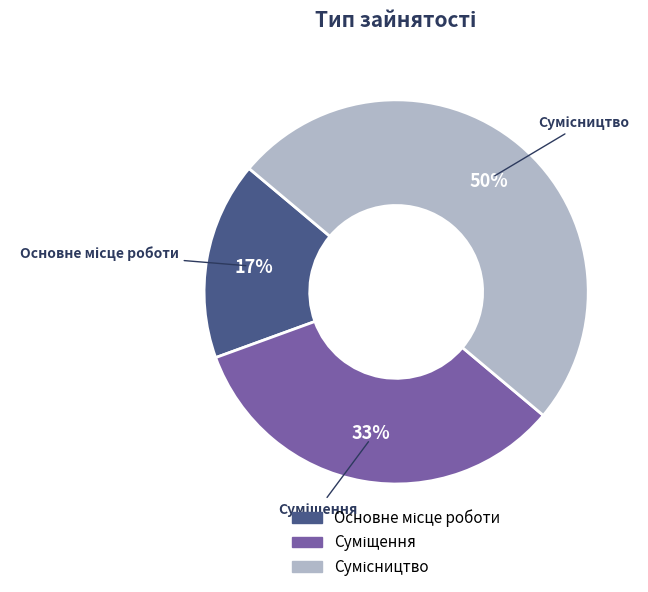

To the nearest percent, what is the average slice percentage?

33%